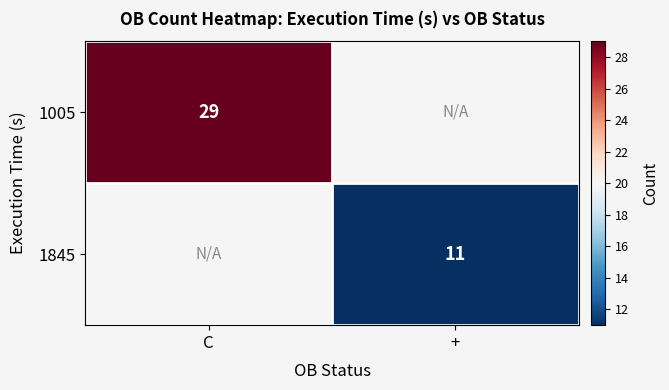

How many data points does each series have?

2